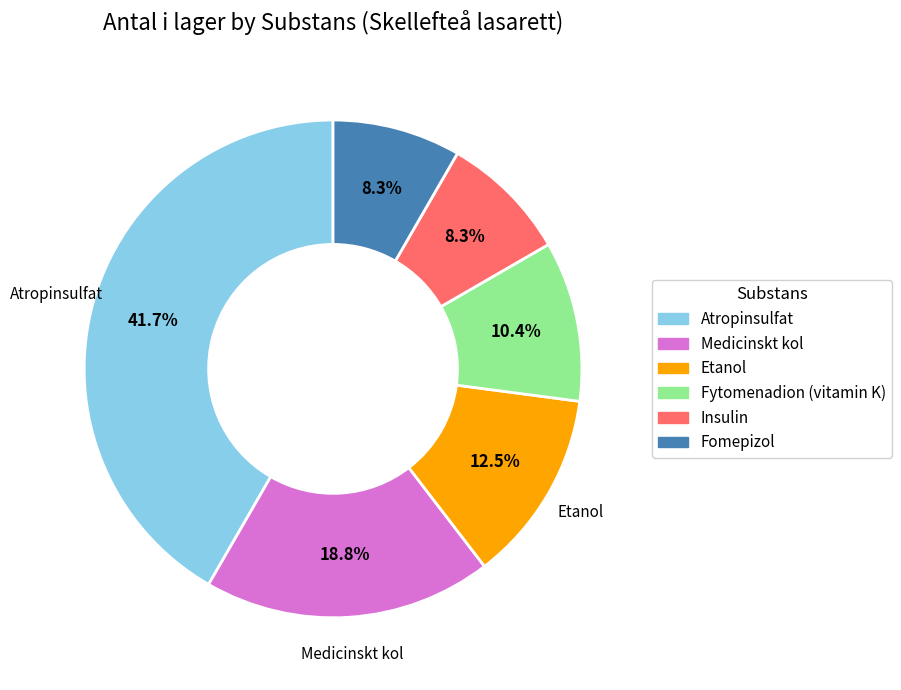

To the nearest percent, what portion does Fomepizol represent?

8%